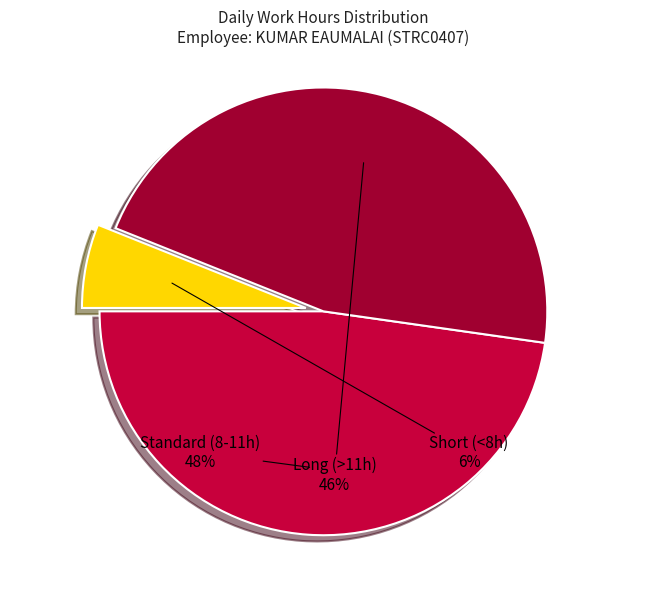

Count the number of slices in the pie.

3